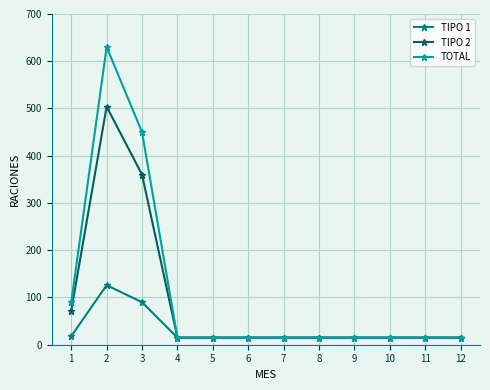

What is the value of the TIPO 2 point at the 6th from the left?

15